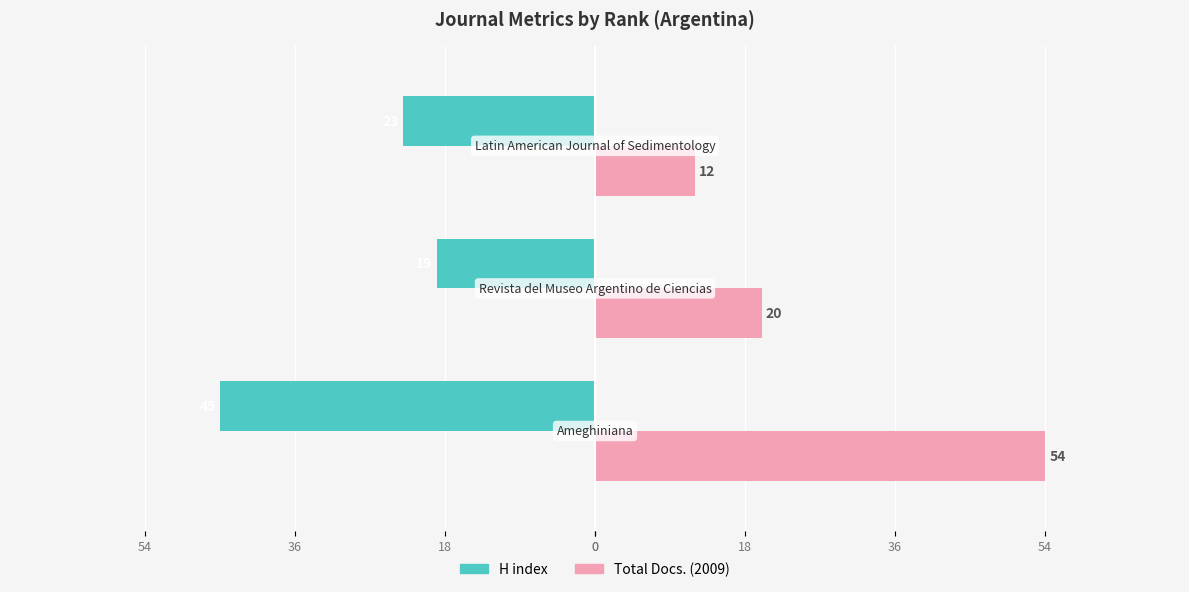

Reading right to left, list all the values displayed in this chart.

H index: -23	-19	-45
Total Docs. (2009): 12	20	54